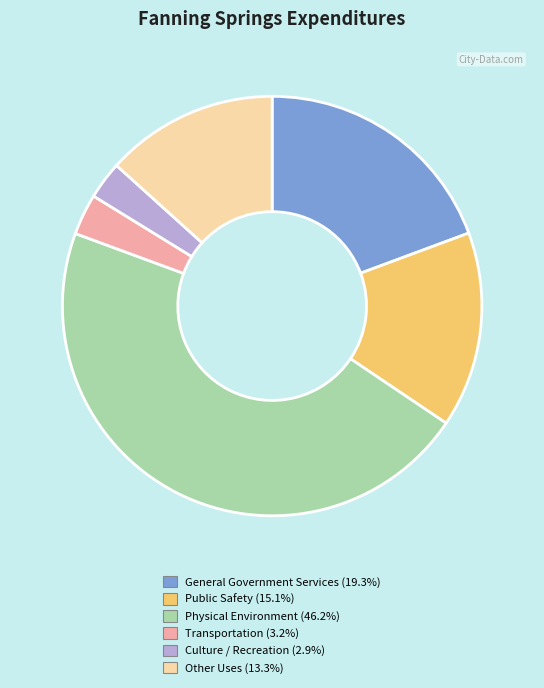

Is it true that Public Safety is 15% of the pie?

True